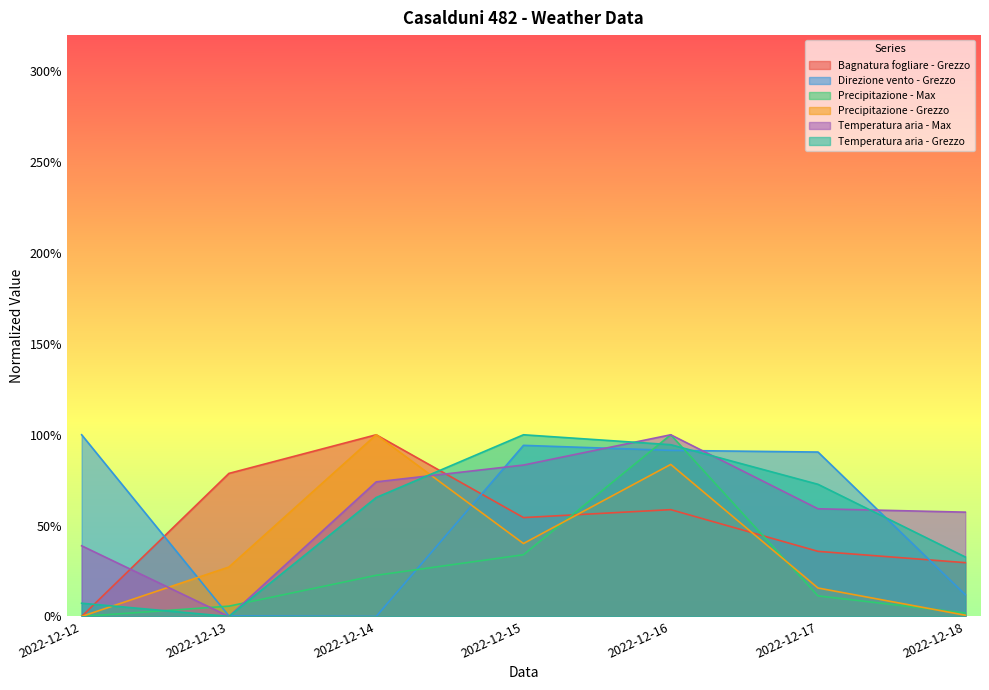

How many lines are shown in the chart?

6